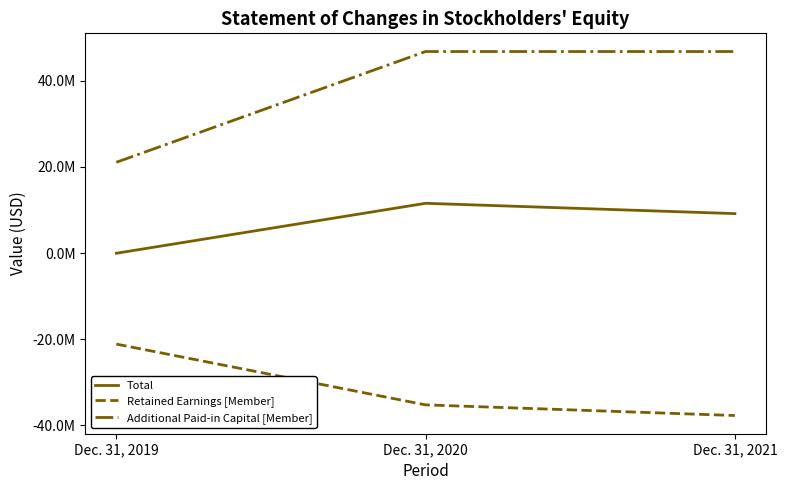

What are all the series names shown in the legend?

Total, Retained Earnings [Member], Additional Paid-in Capital [Member]